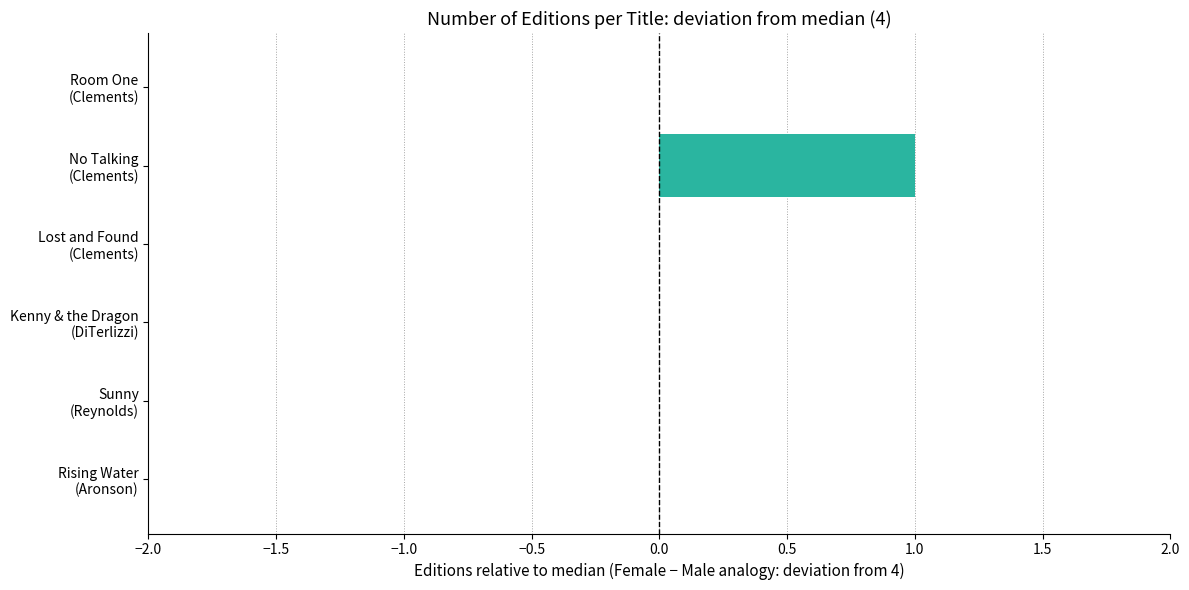

Are the bars horizontal?

Yes